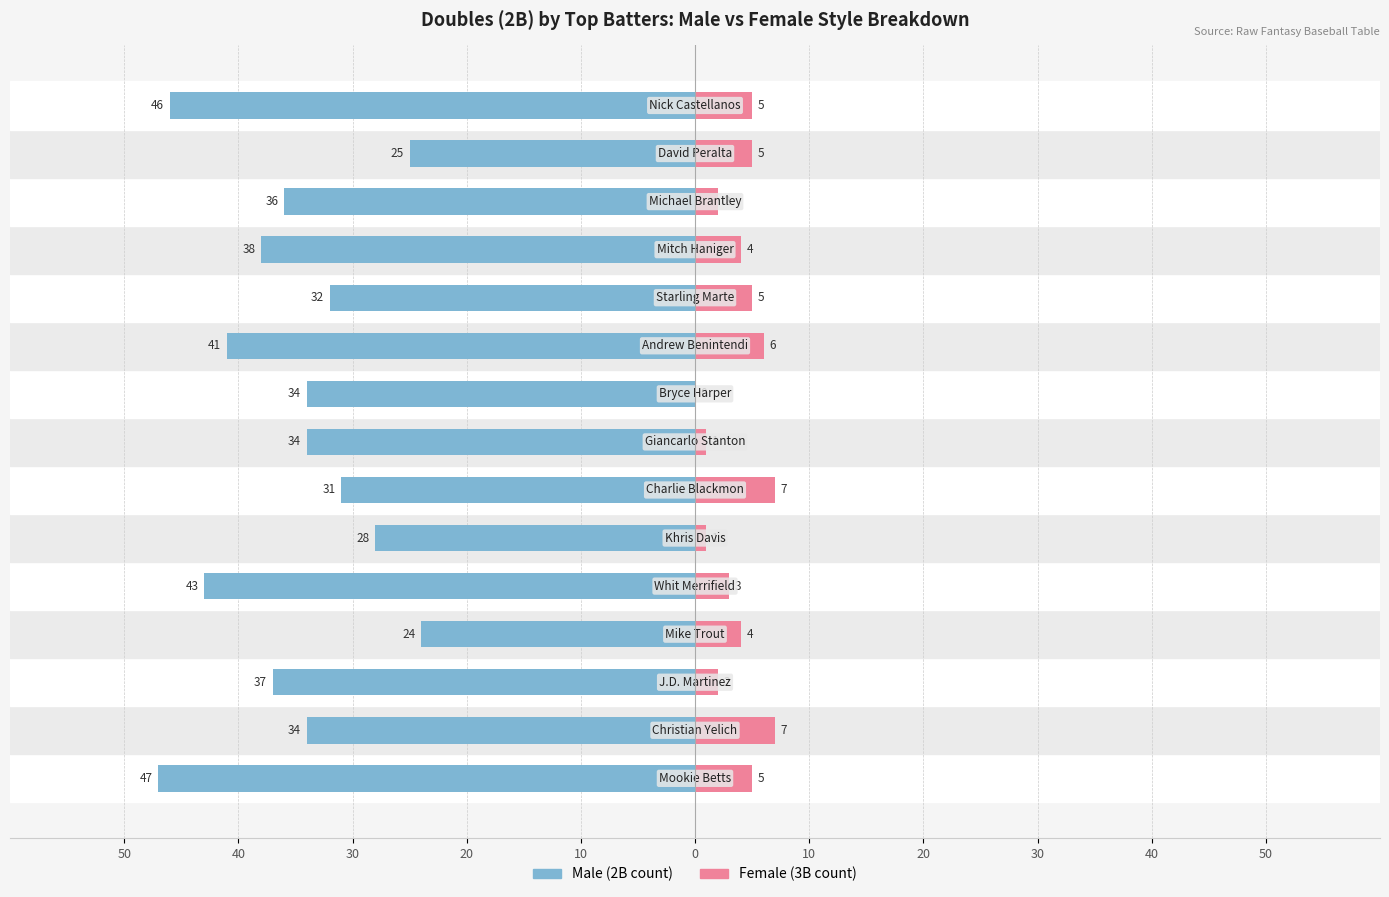

Does the chart contain any negative values?

Yes